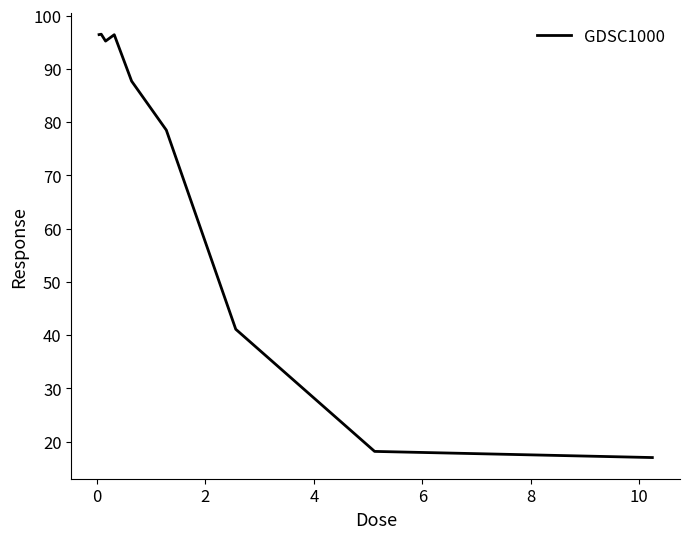

What is the smallest value displayed?

17.0